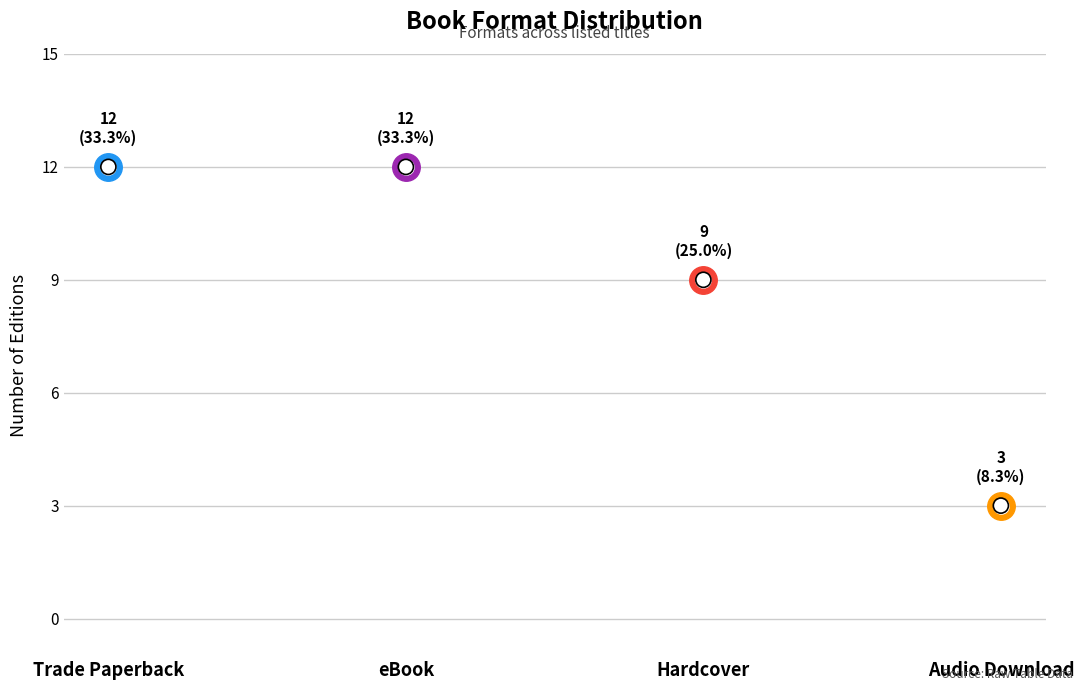

Between Trade Paperback and Audio Download, which is larger?

Trade Paperback